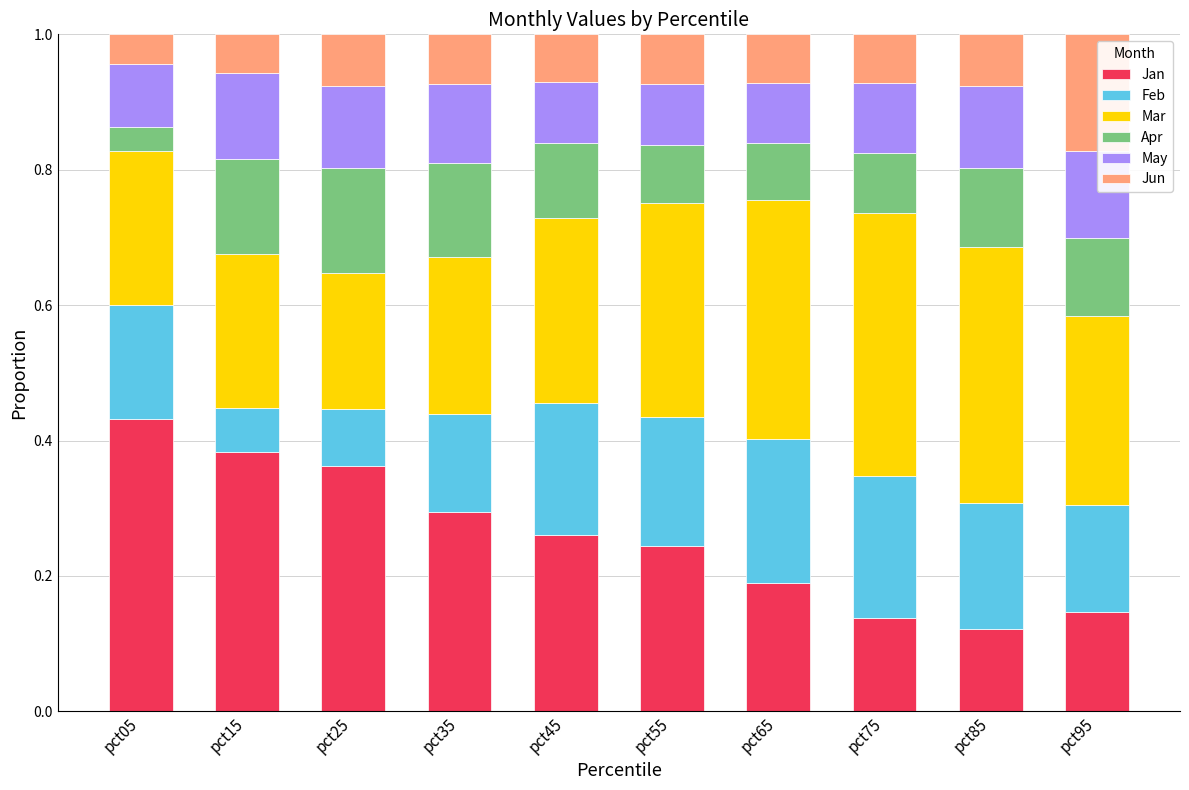

What is the average value of the May series?

0.1